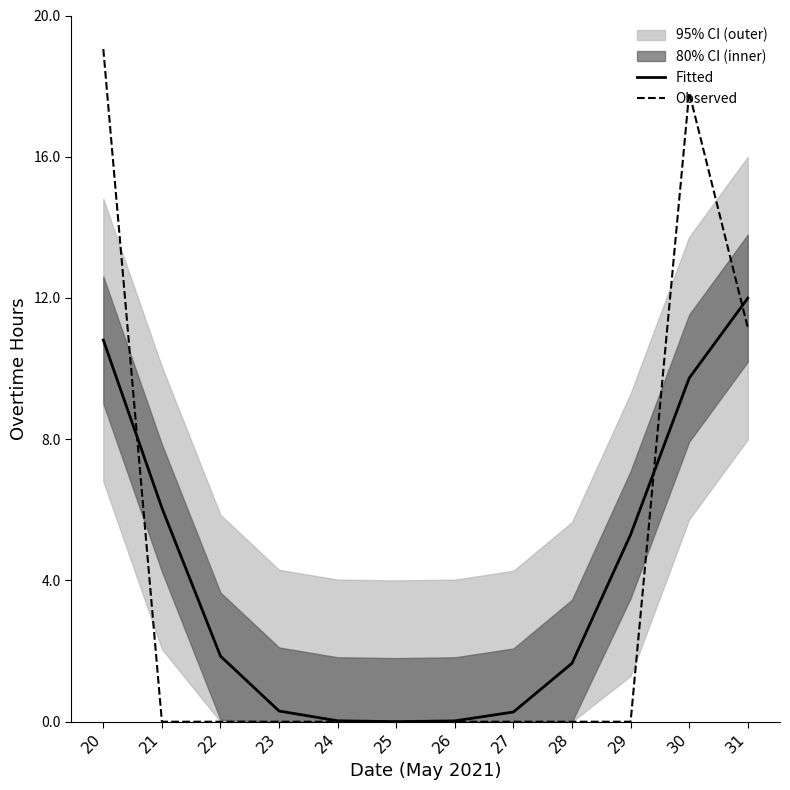

How many values in the Fitted series are below 1?

5